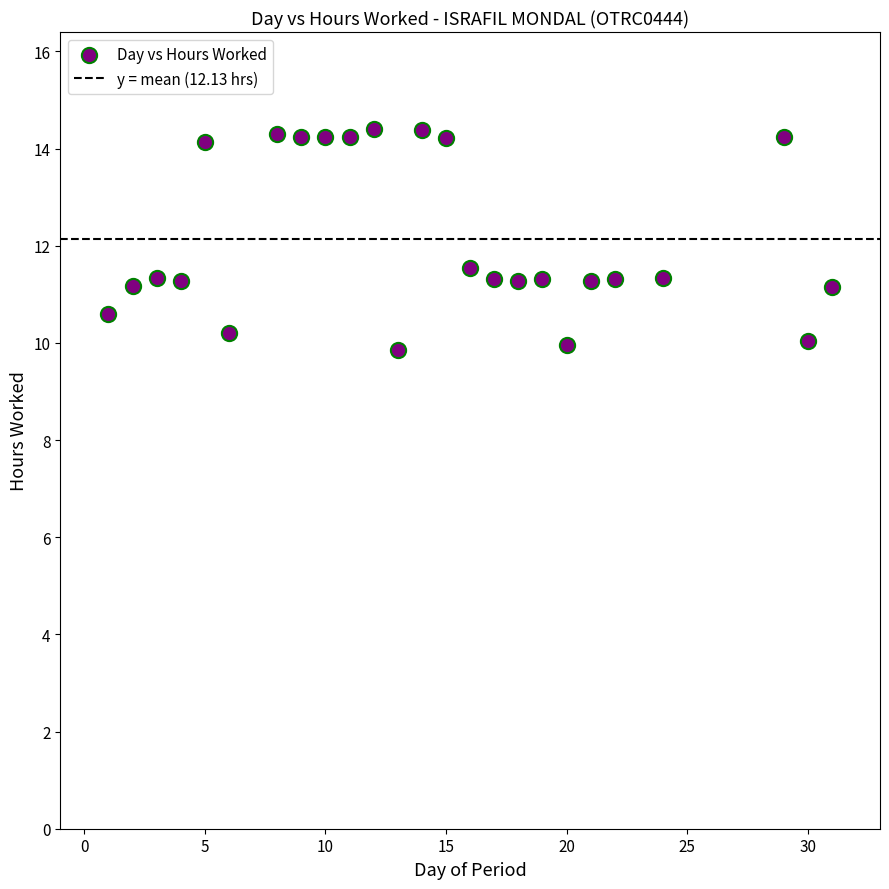

What is the range of X values (max minus min)?

30.0